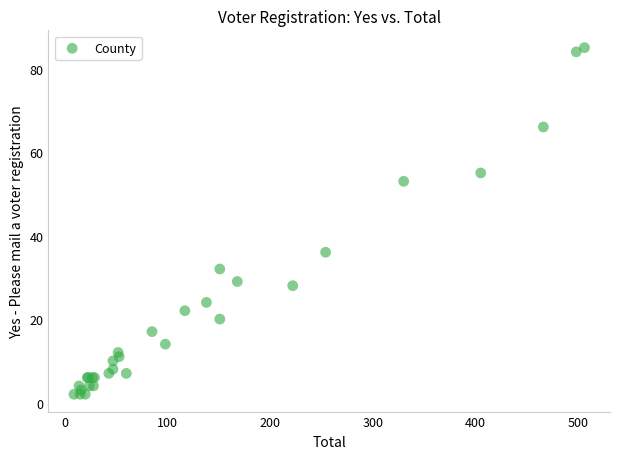

What Y value in the scatter plot is closest to 43?

36